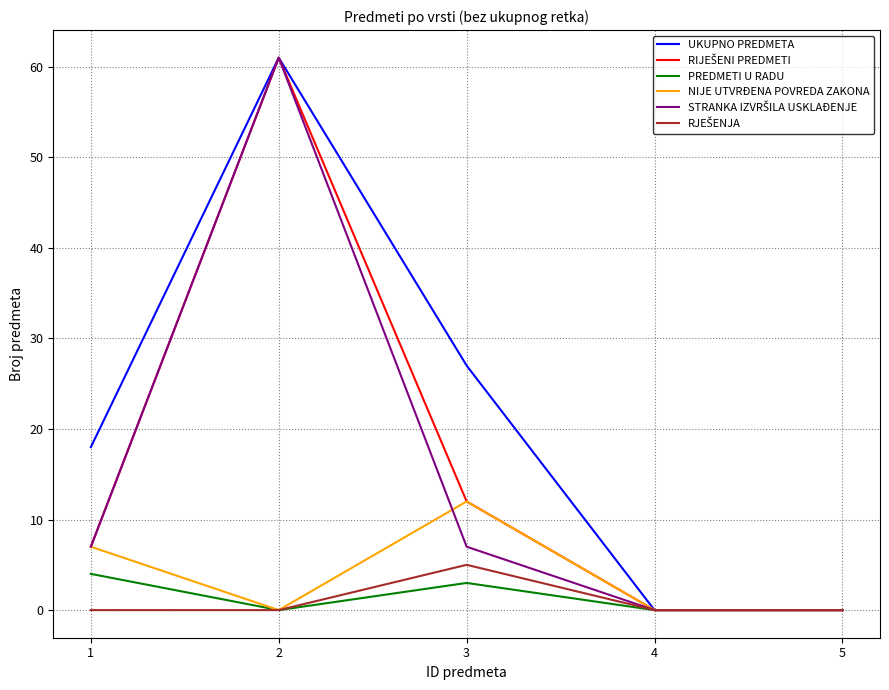

True or false: NIJE UTVRĐENA POVREDA ZAKONA has a value of 7 at 1.

True